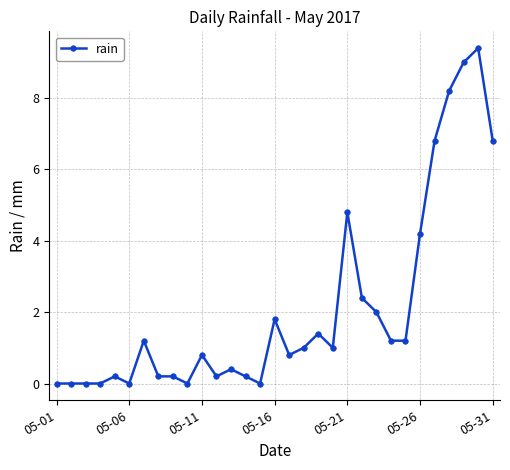

What is the value of the 14th point from the left?

0.2